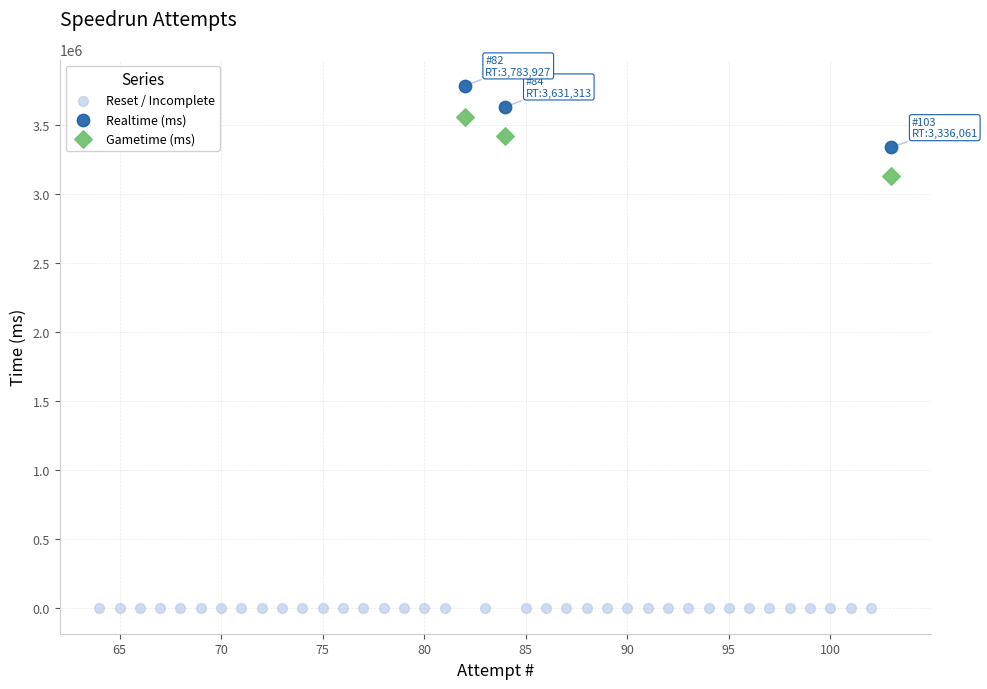

Which series reaches the minimum Y coordinate?

Reset / Incomplete